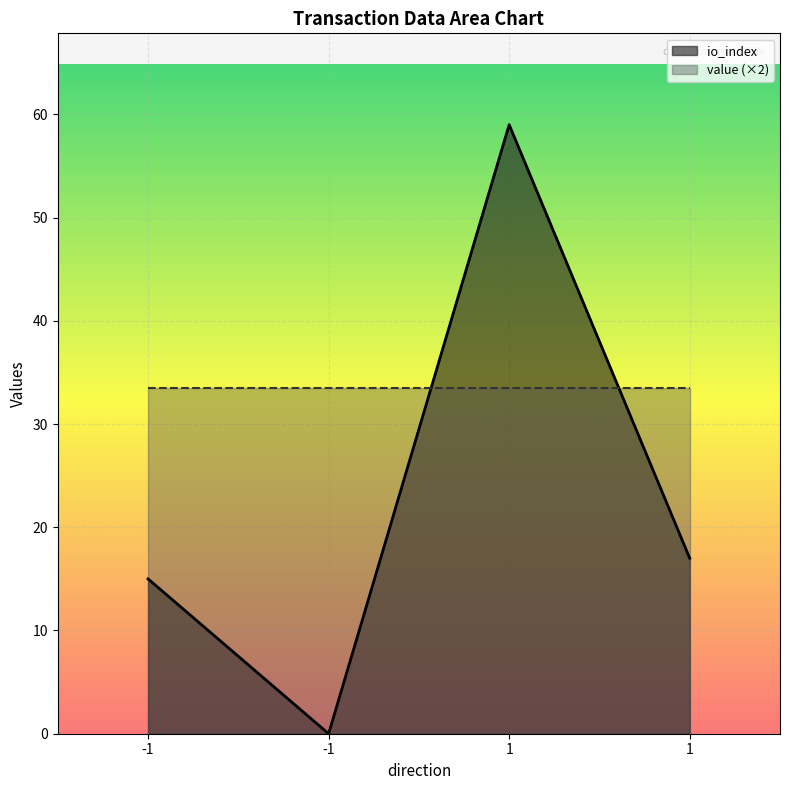

How many lines are shown in the chart?

2